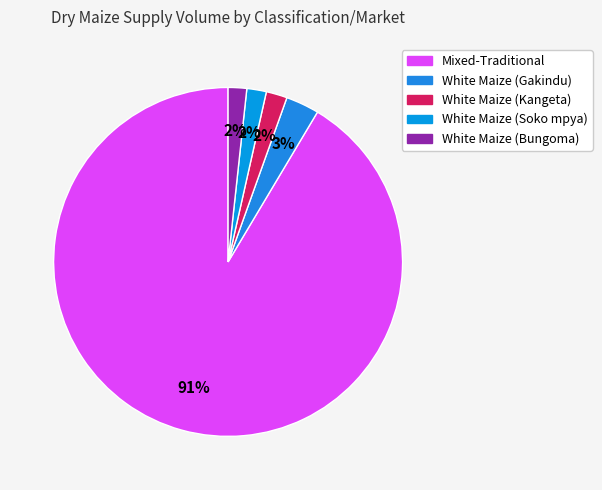

What percentage is the Mixed-Traditional slice, to the nearest percent?

91%